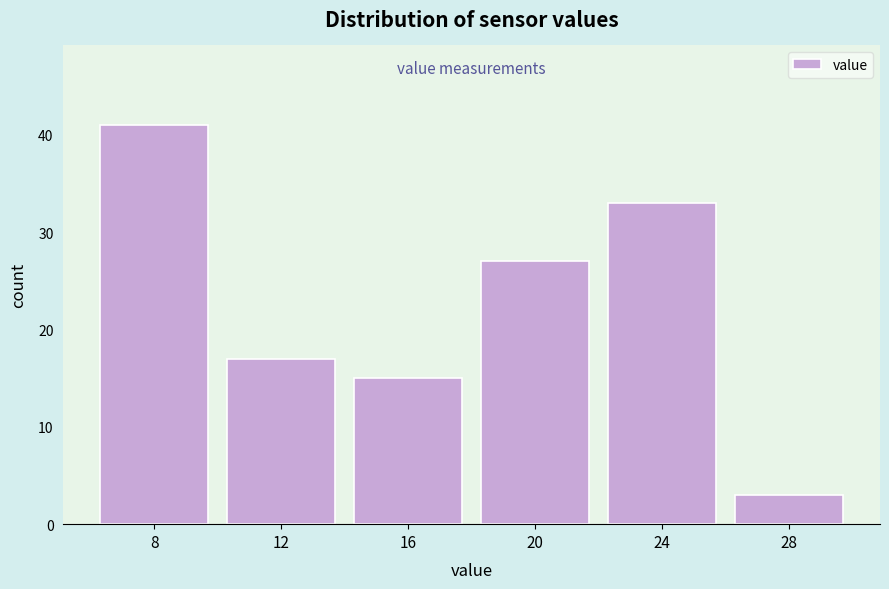

Reading left to right, transcribe all the data shown in this chart.

41	17	15	27	33	3